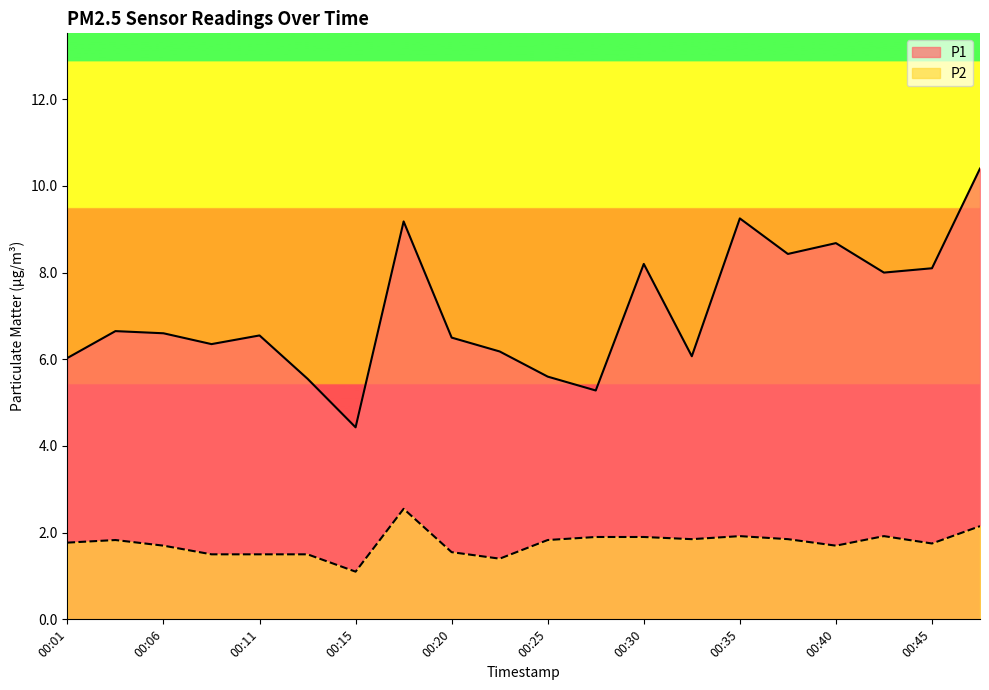

How many values in the P1 series exceed 6?

16